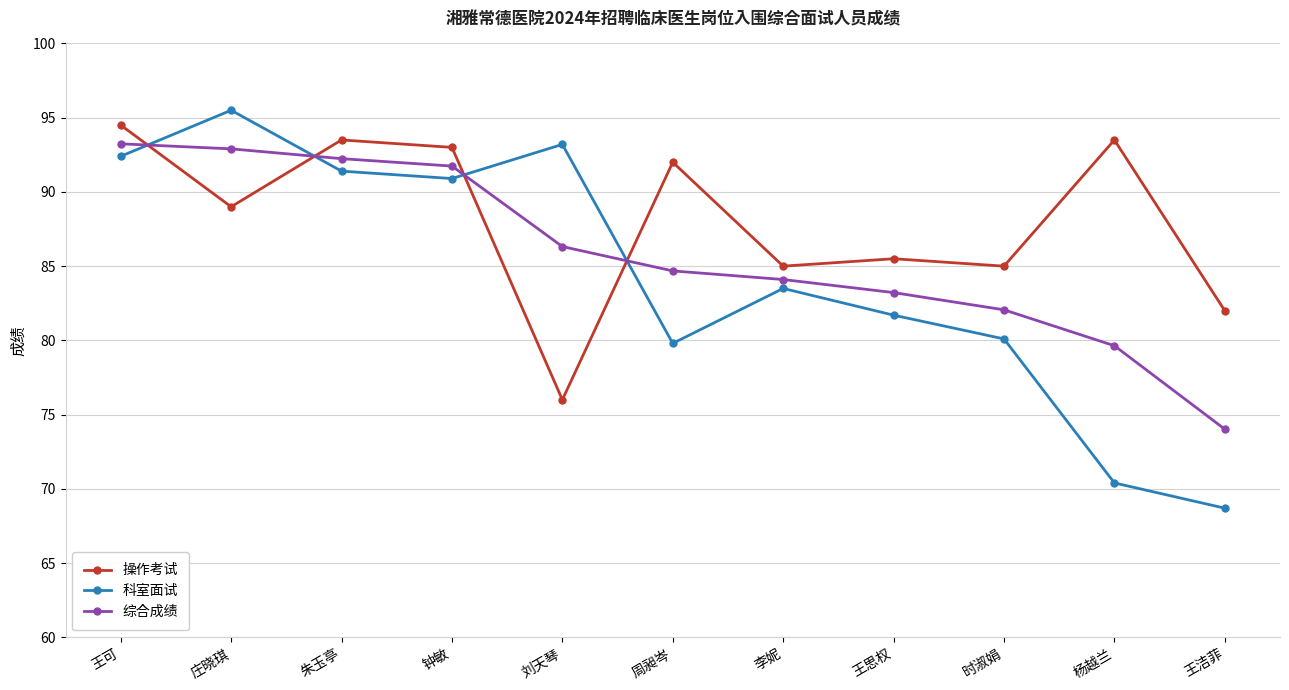

Reading right to left, transcribe all the data shown in this chart.

操作考试: 82.0	93.5	85.0	85.5	85.0	92.0	76.0	93.0	93.5	89.0	94.5
科室面试: 68.7	70.4	80.1	81.7	83.5	79.8	93.2	90.9	91.4	95.5	92.4
综合成绩: 74.0	79.6	82.1	83.2	84.1	84.7	86.3	91.7	92.2	92.9	93.2